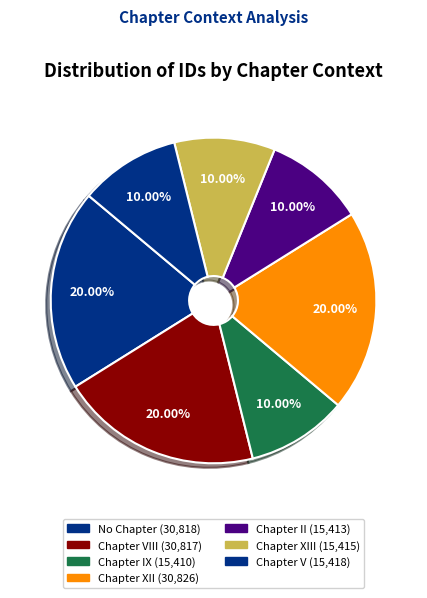

Count the number of slices in the pie.

7